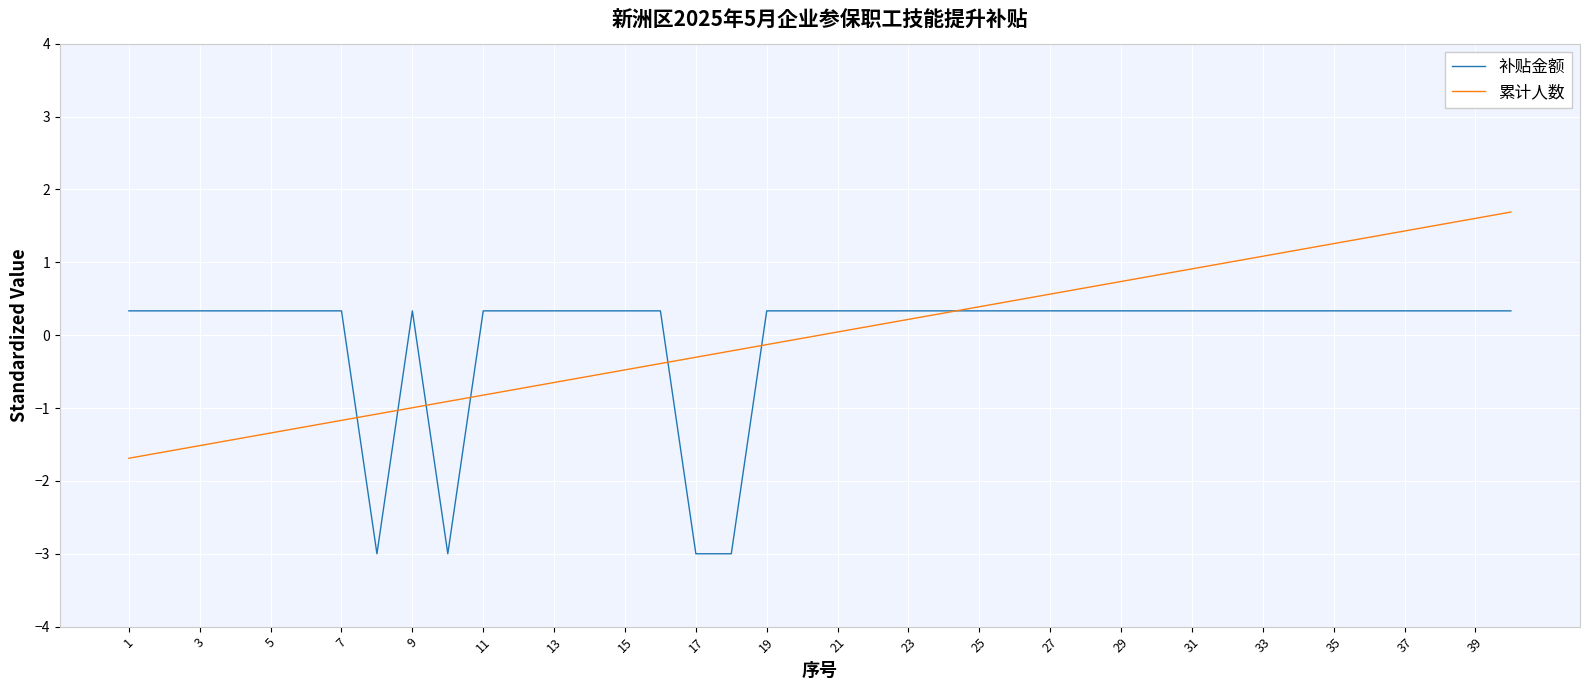

What is the minimum value shown in the chart?

-3.0